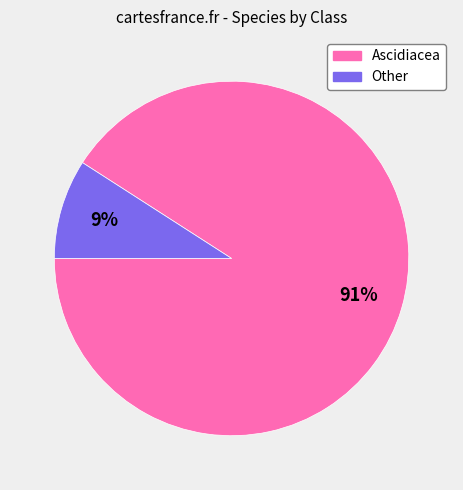

To the nearest percent, what is the difference between the largest and smallest slice percentages?

82%